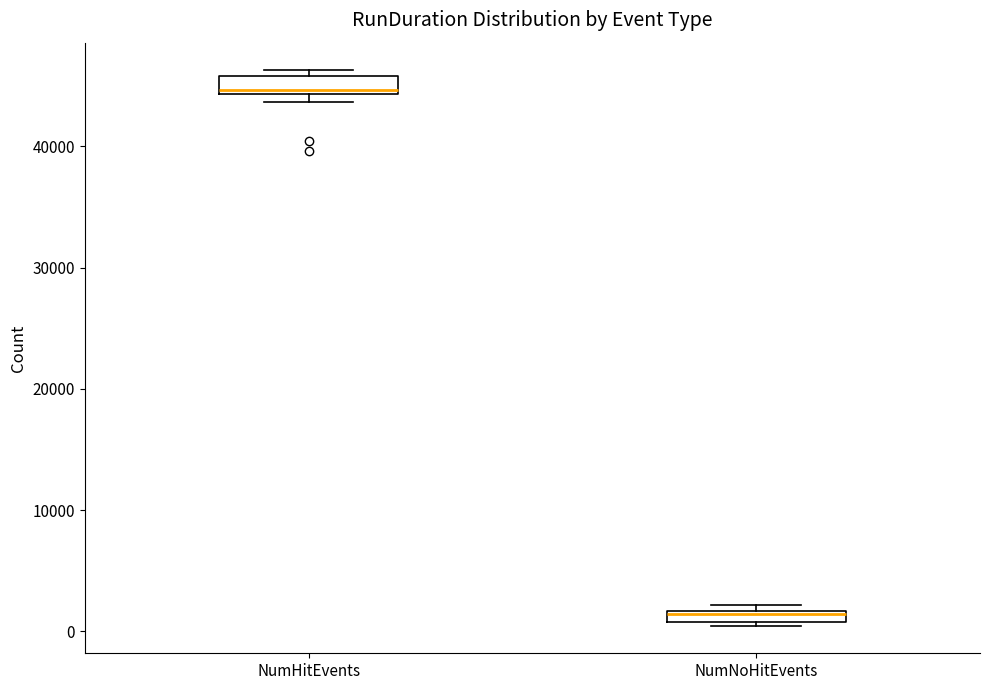

Where is the lower edge of the box for NumHitEvents on the y-axis? The values are not printed on the chart, so give them approximately, as read against the axis.

44000